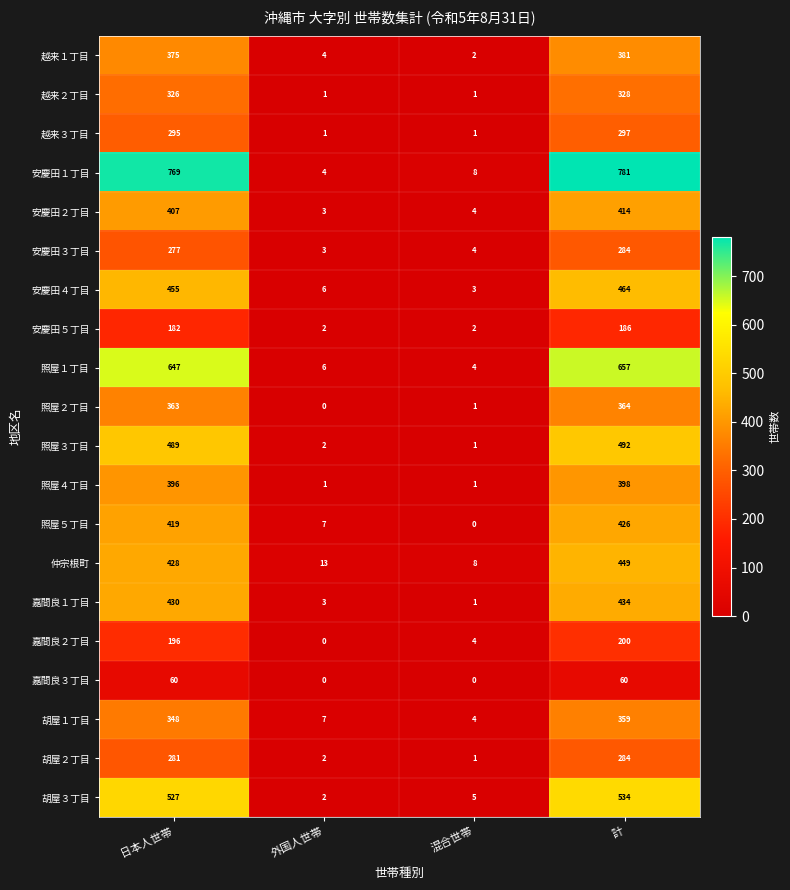

What is the difference between the highest and lowest values at 日本人世帯?

709